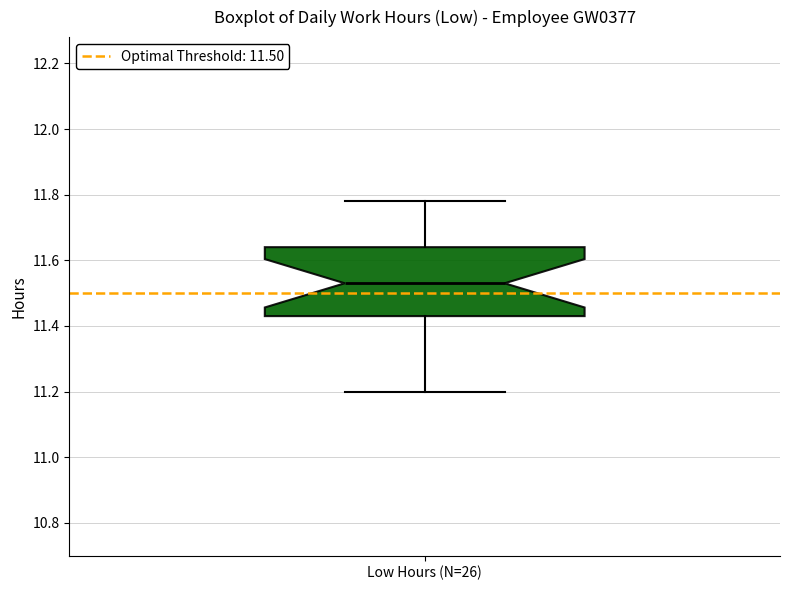

Read this box plot against the y-axis: the position of the median line, the range covered by the box, and the ends of both whiskers. The values are not printed on the chart, so give them approximately, as read against the axis.

median 11.54, box 11.44 to 11.64, whiskers 11.20 to 11.78